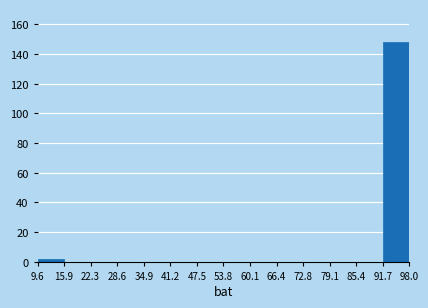

What is the height of the bar covering 91.7 to 98.0 on the x-axis? The values are not printed on the chart, so give them approximately, as read against the axis.

148